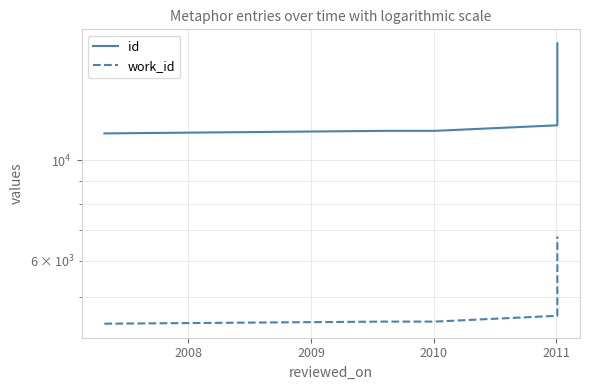

Reading left to right, what are all the values shown in this chart?

id: 11456	11605	11606	11937	18098
work_id: 4359	4406	4406	4538	6789